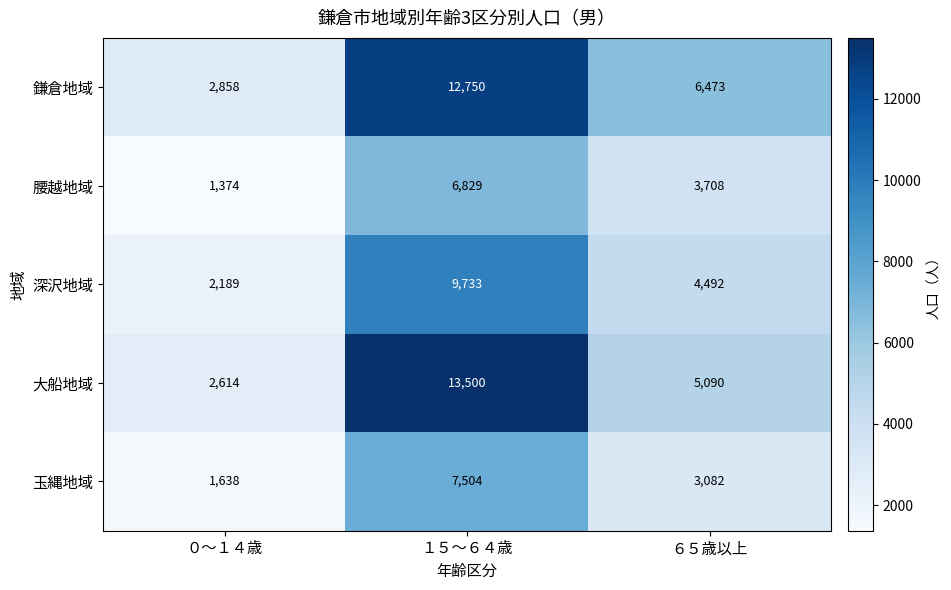

Rank the series at １５～６４歳 from highest to lowest value.

大船地域, 鎌倉地域, 深沢地域, 玉縄地域, 腰越地域